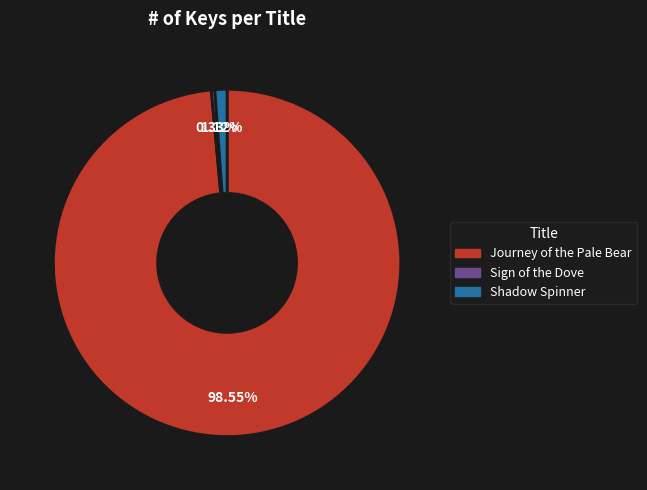

Does Shadow Spinner account for over 50% of the chart?

No